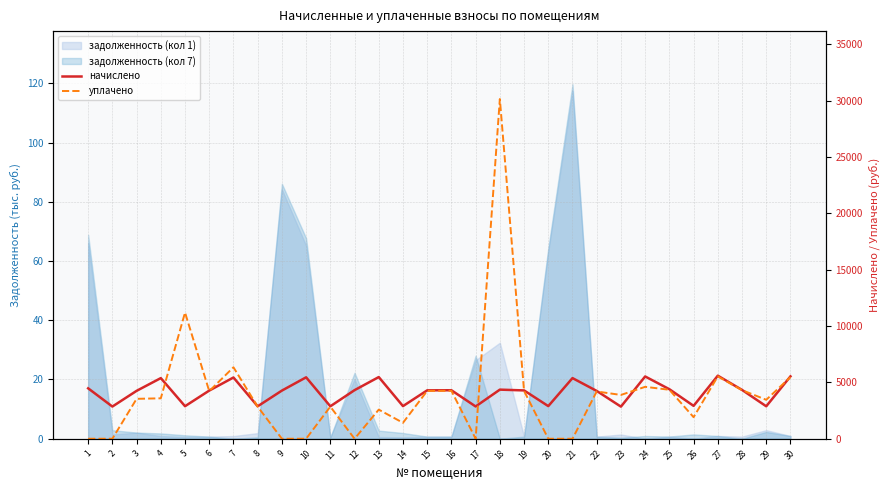

List the series in order of their overall mean, lowest first.

уплачено, начислено